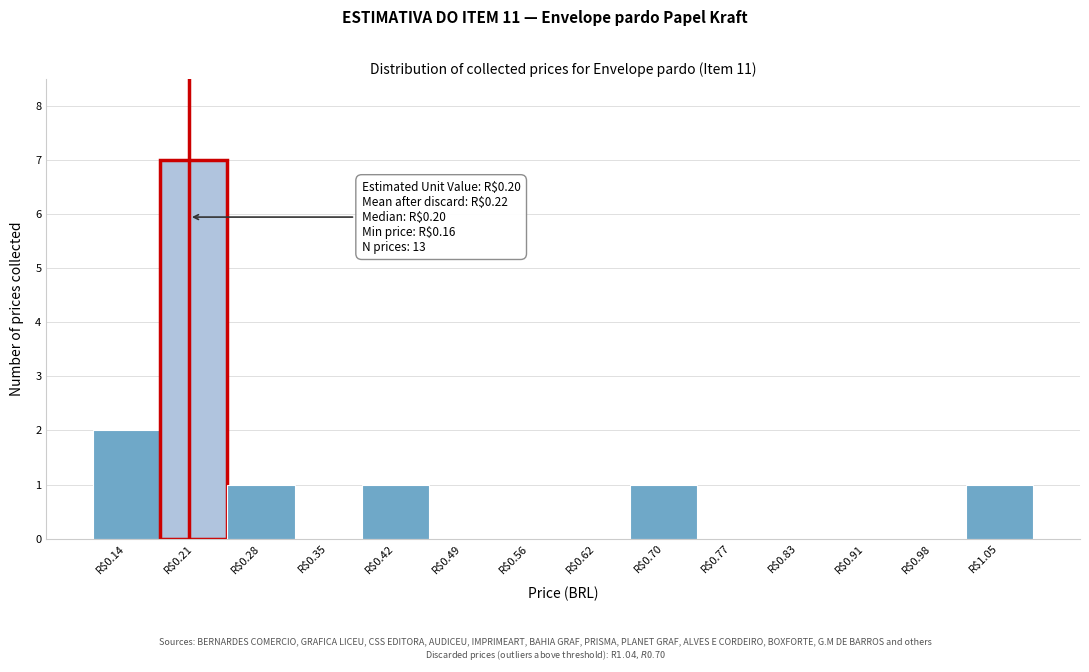

Over which range of the x-axis is the bar tallest?

0.17 to 0.24